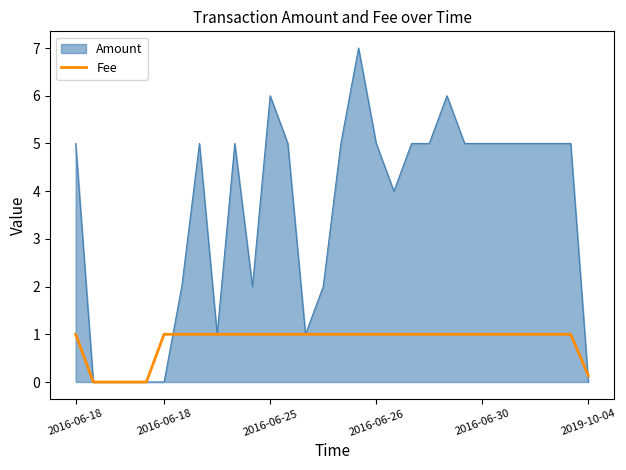

Which series has the largest total across all categories?

Amount